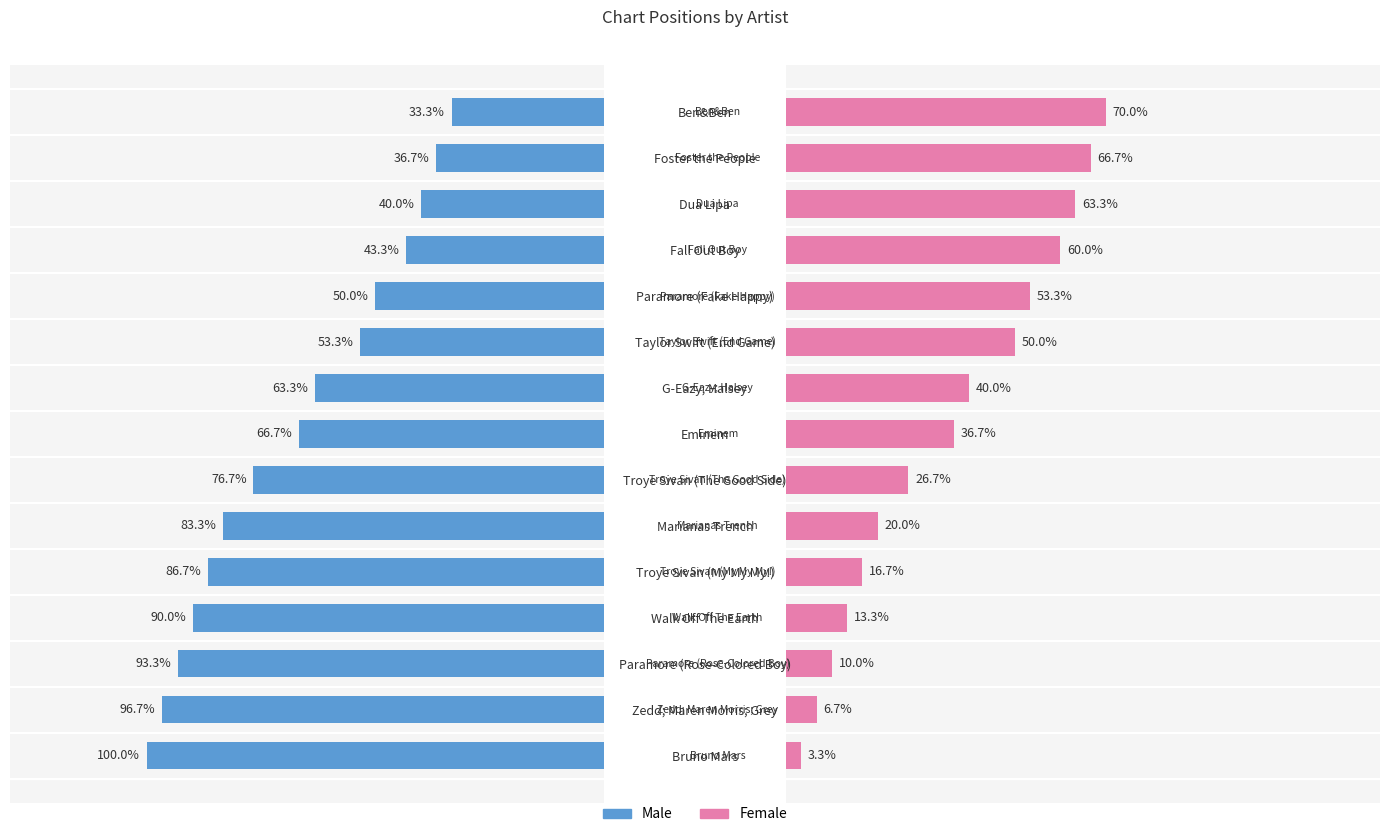

Reading left to right, transcribe all the data shown in this chart.

Male: 100.0	96.7	93.3	90.0	86.7	83.3	76.7	66.7	63.3	53.3	50.0	43.3	40.0	36.7	33.3
Female: 3.3	6.7	10.0	13.3	16.7	20.0	26.7	36.7	40.0	50.0	53.3	60.0	63.3	66.7	70.0